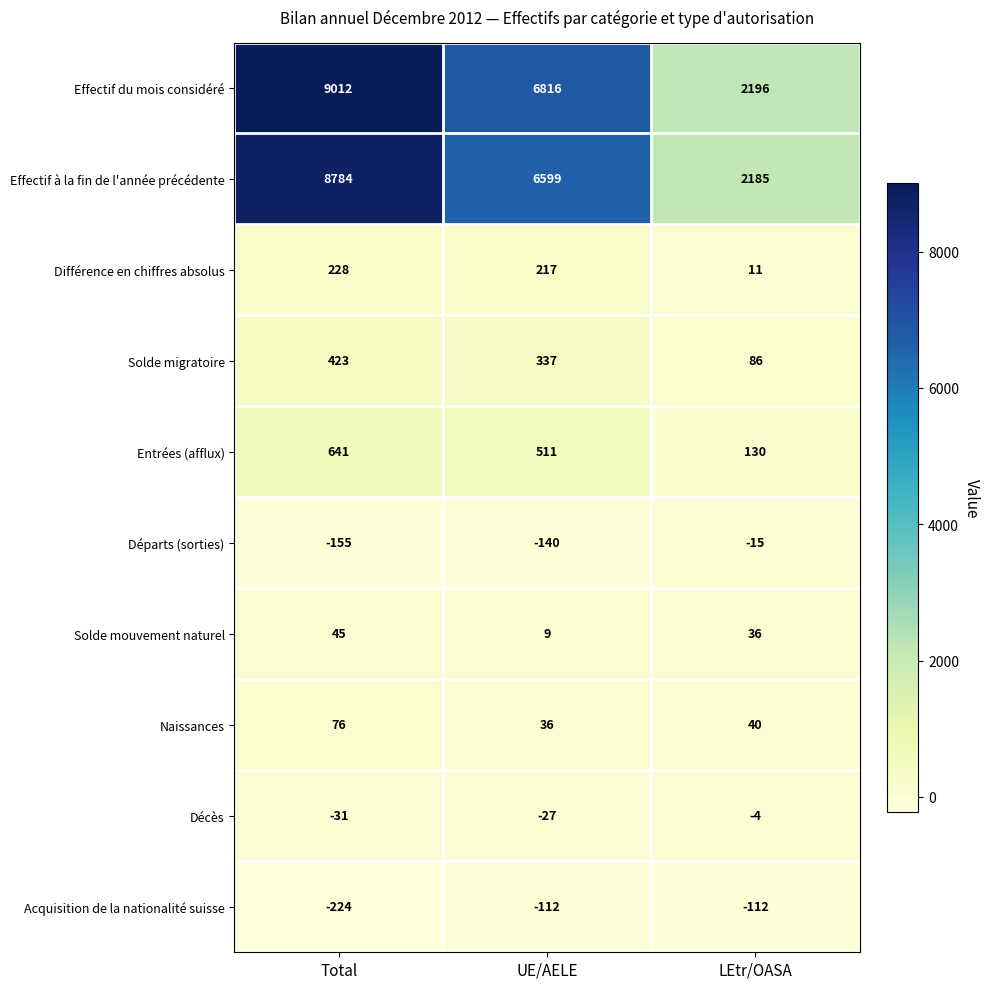

Rank the series at UE/AELE from highest to lowest value.

Effectif du mois considéré, Effectif à la fin de l'année précédente, Entrées (afflux), Solde migratoire, Différence en chiffres absolus, Naissances, Solde mouvement naturel, Décès, Acquisition de la nationalité suisse, Départs (sorties)